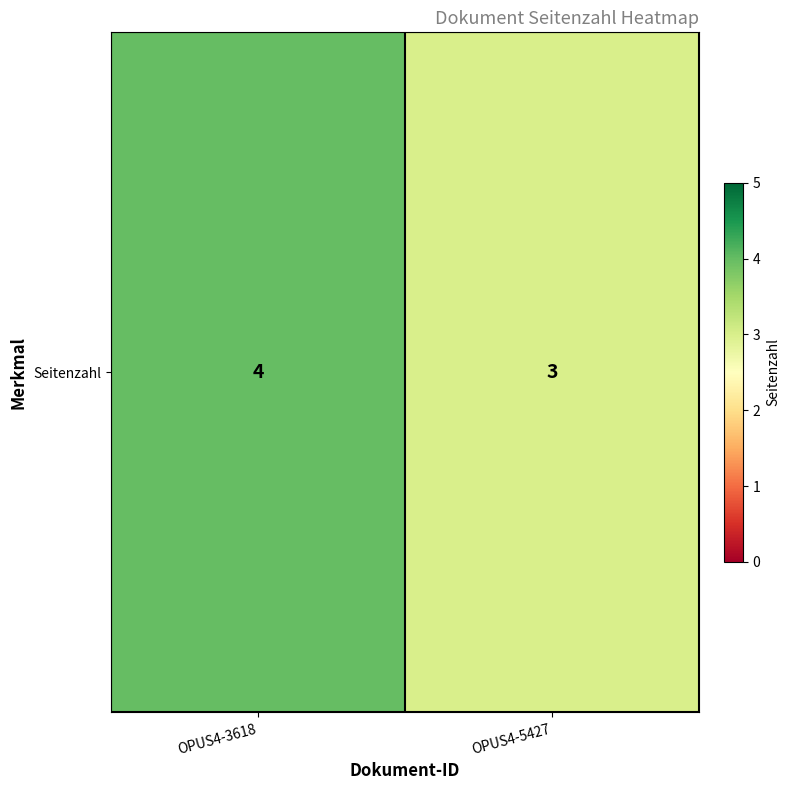

Which has a higher value, OPUS4-3618 or OPUS4-5427?

OPUS4-3618